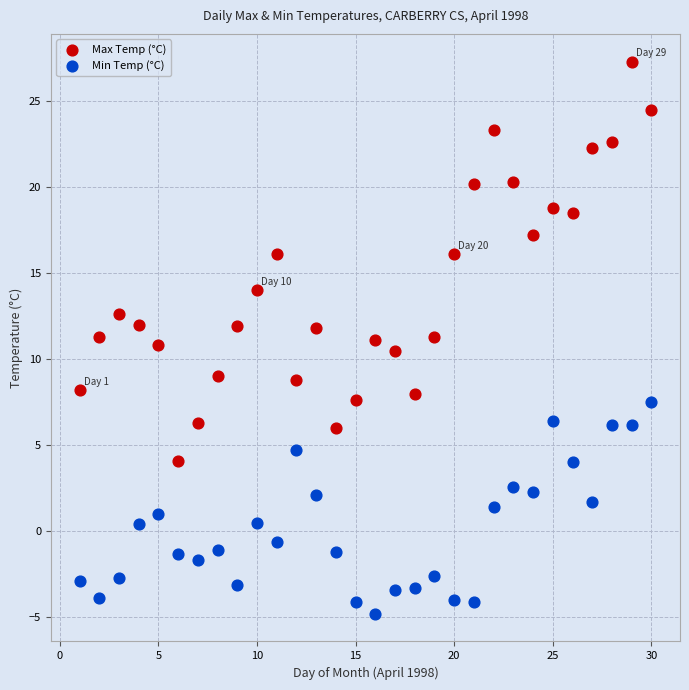

Across all data points, what is the range of X values (max minus min)?

29.0